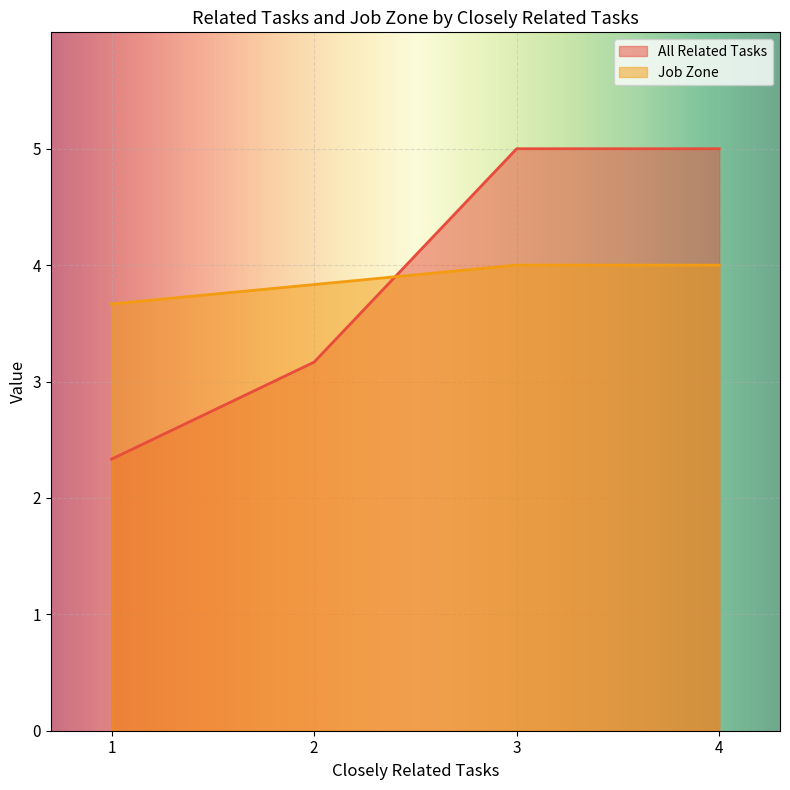

List the series in order of their peak value, highest first.

All Related Tasks, Job Zone